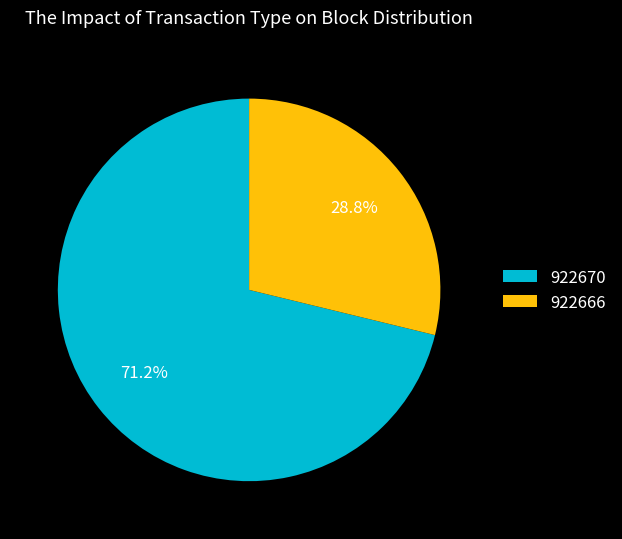

Combined, what portion of the pie is 922670 and 922666?

100.0%